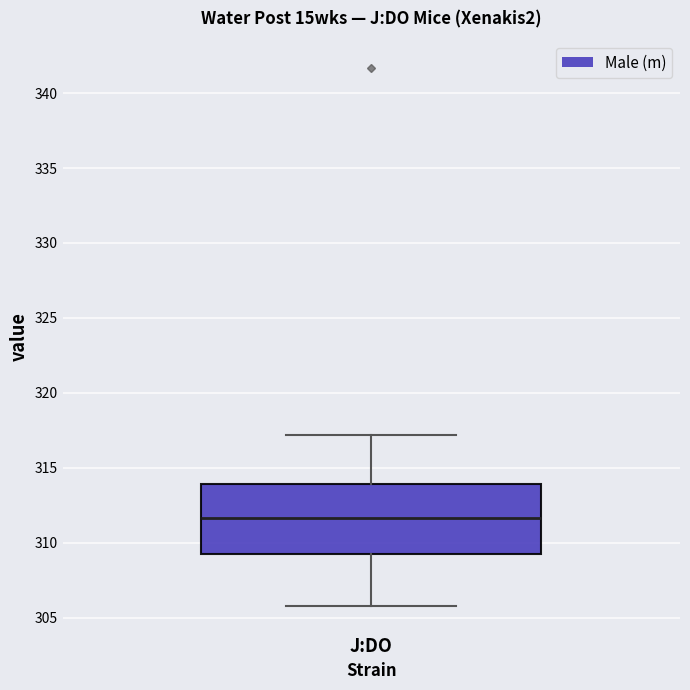

Transcribe this box plot: give where the median line is, the range the box spans, and where the two whiskers end, as read against the y-axis. The values are not printed on the chart, so give them approximately, as read against the axis.

median 311.5, box 309.5 to 314.0, whiskers 306.0 to 317.0